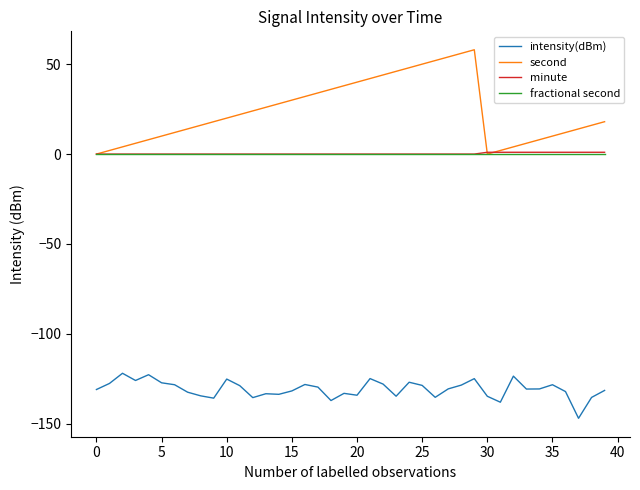

Does the chart display data point markers on the line(s)?

No